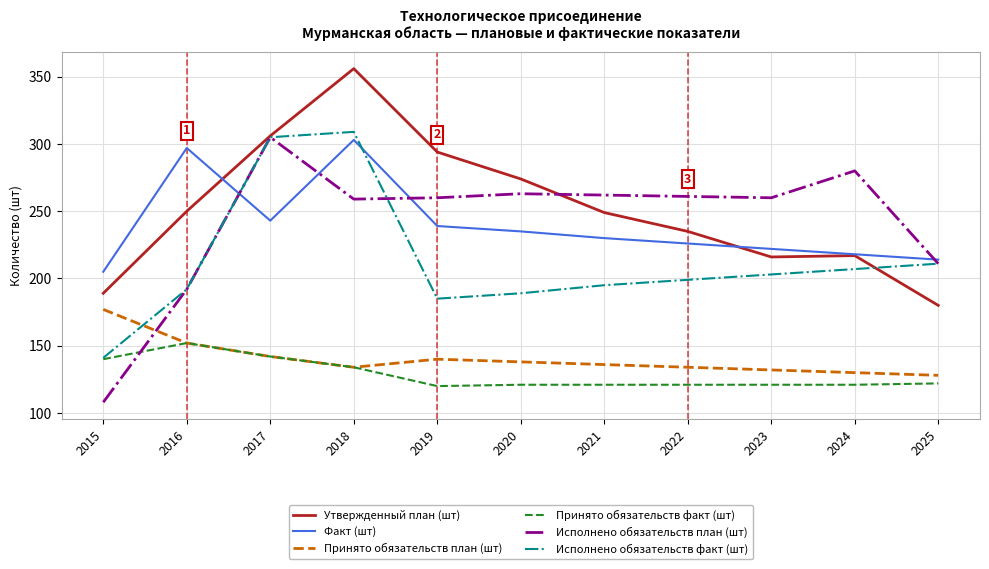

How many series are shown in this chart?

6